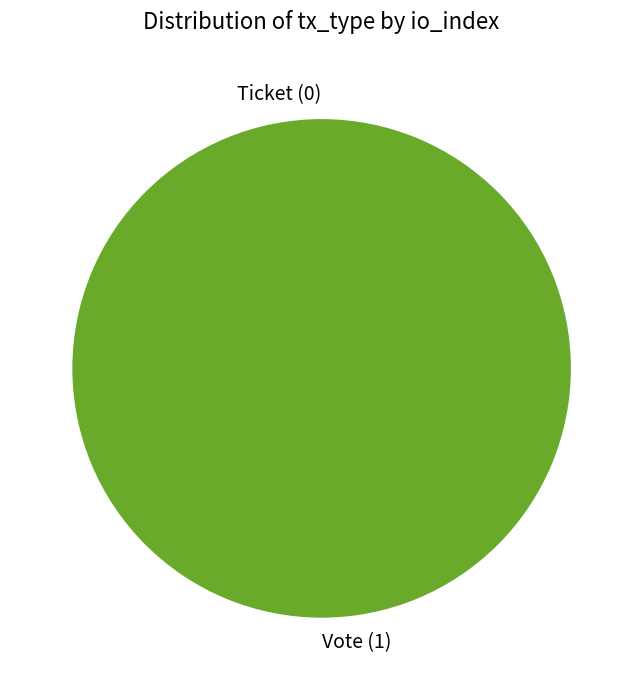

Which slice represents more than half of the pie?

Vote